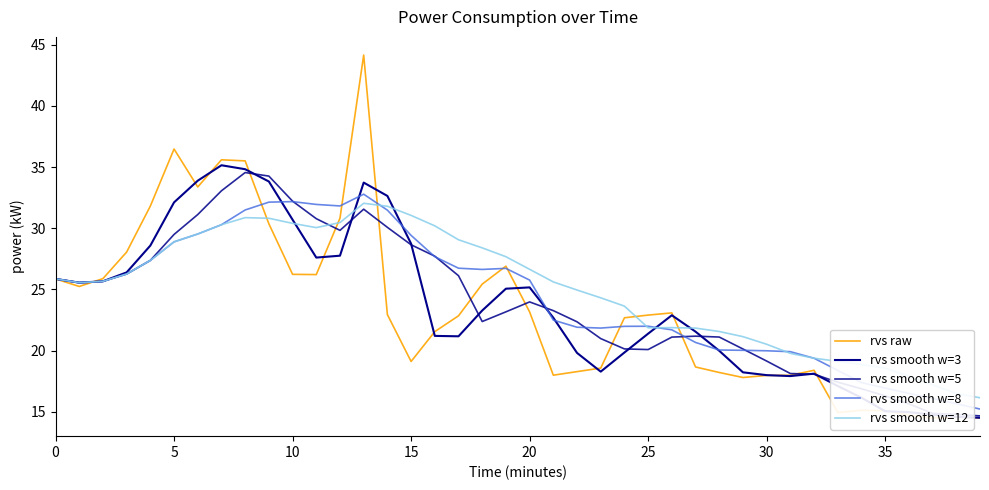

What is the minimum value shown in the chart?

14.5